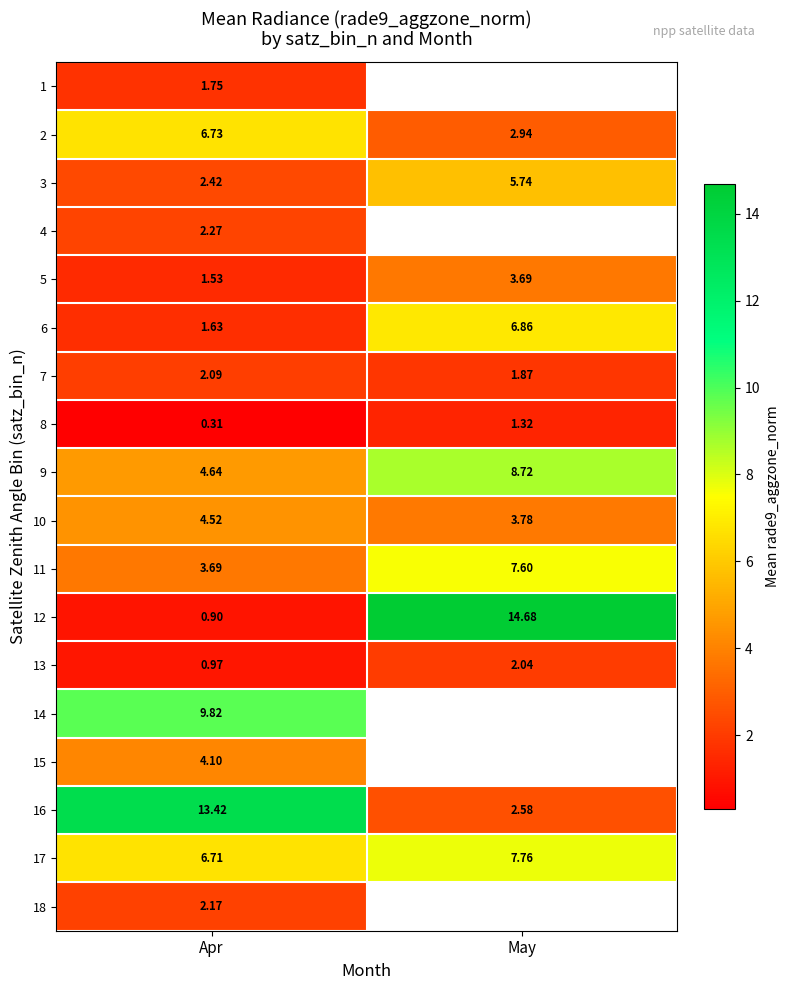

Rank the categories by 3 value from lowest to highest.

Apr, May